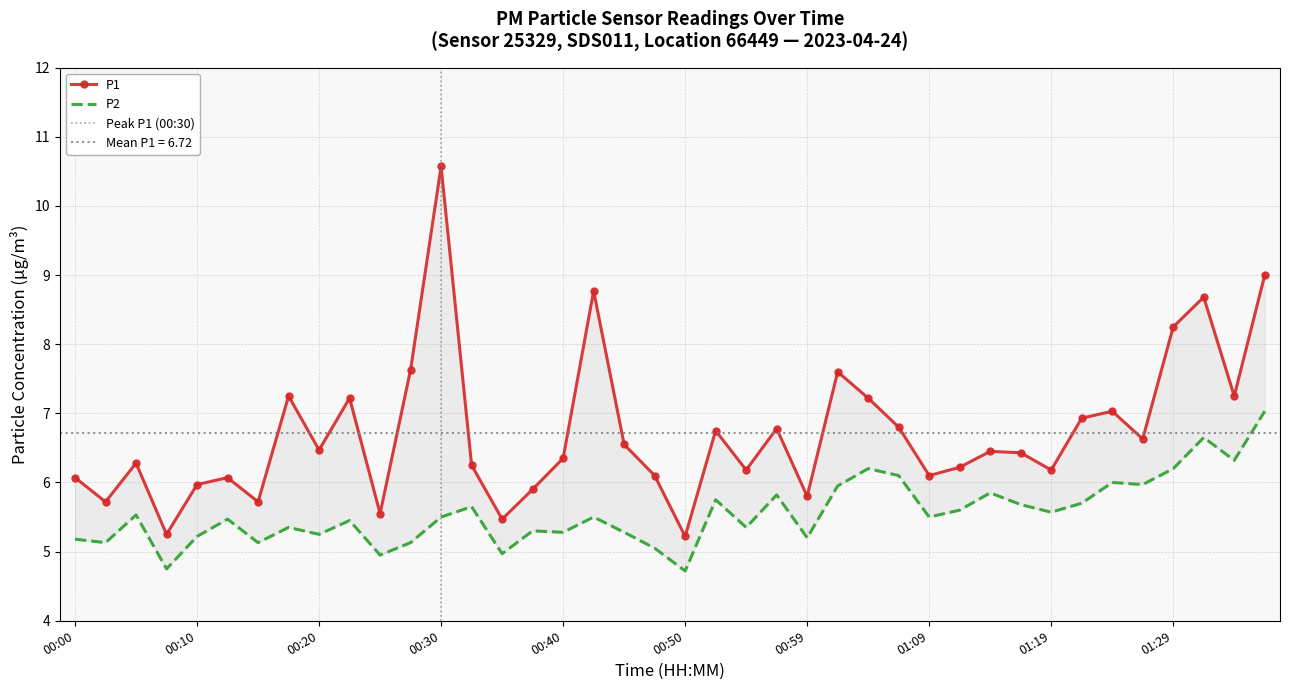

How many data points in P1 are less than 6?

9